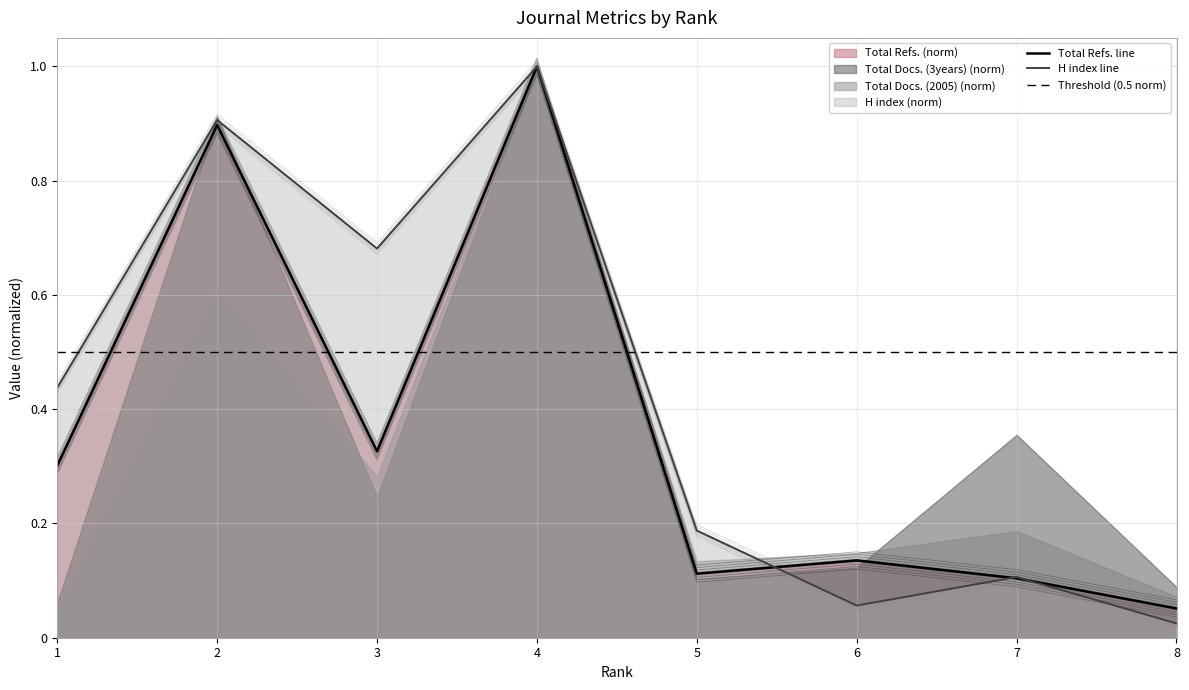

List the labels in order of Total Refs. value, largest first.

4, 2, 3, 1, 6, 5, 7, 8